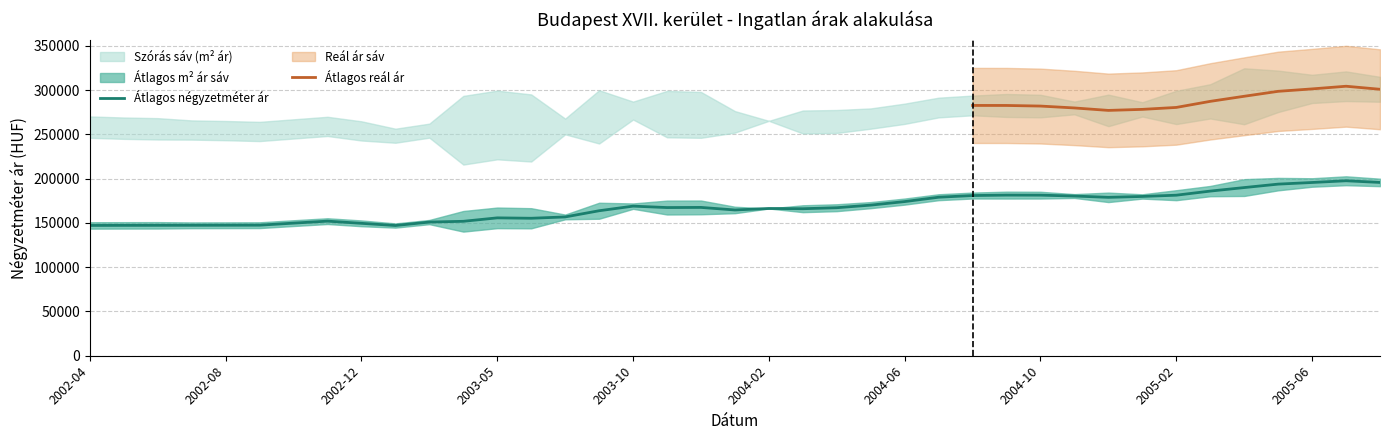

True or false: Szoras_felso_hatar and Atlagos_real_ar cross at least once.

False